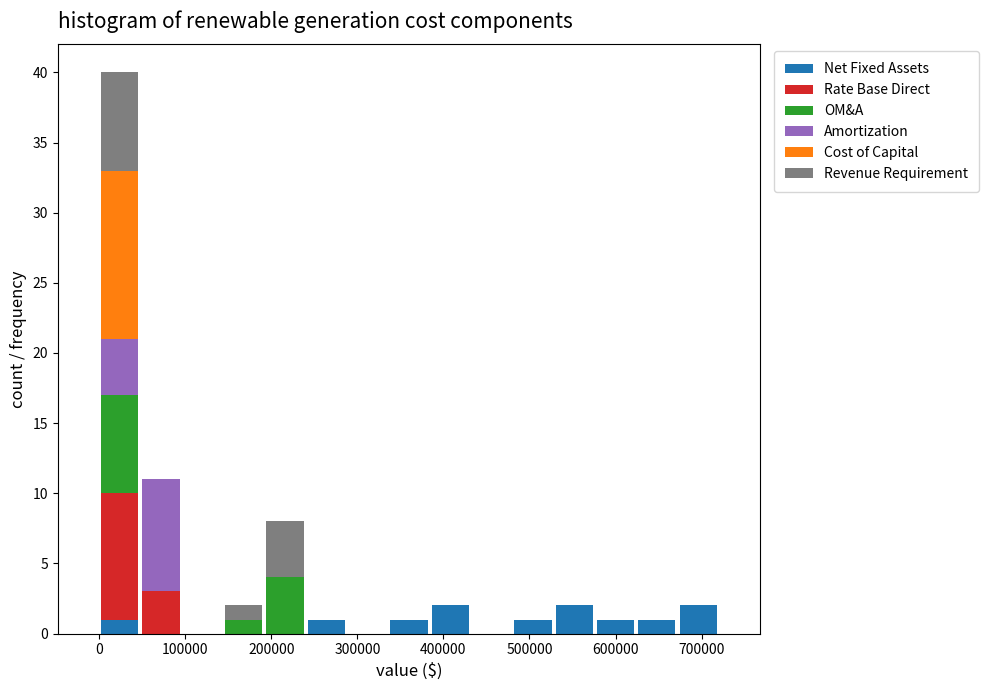

Reading left to right, list every stacked bar in this chart as the range it spans on the x-axis followed by its total height. Neither the bar edges nor the heights are printed on the chart, so give them approximately, as read against the axes.

0 to 48000: 40
48000 to 96000: 11
96000 to 144000: 0
144000 to 192000: 2
192000 to 240000: 8
240000 to 288000: 1
288000 to 336000: 0
336000 to 384000: 1
384000 to 432000: 2
432000 to 480000: 0
480000 to 528000: 1
528000 to 576000: 2
576000 to 624000: 1
624000 to 672000: 1
672000 to 720000: 2